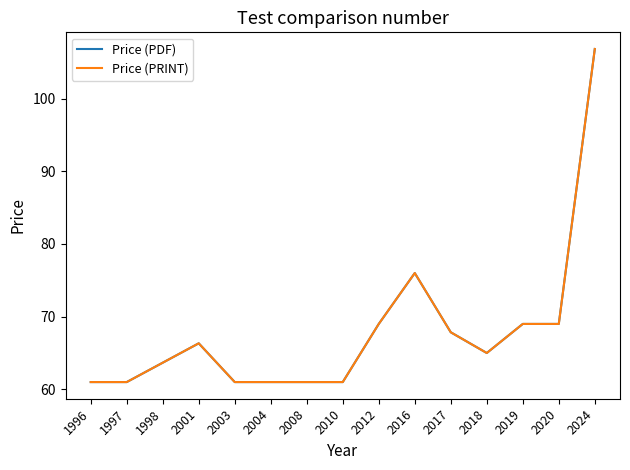

Does the chart have visible grid lines?

No